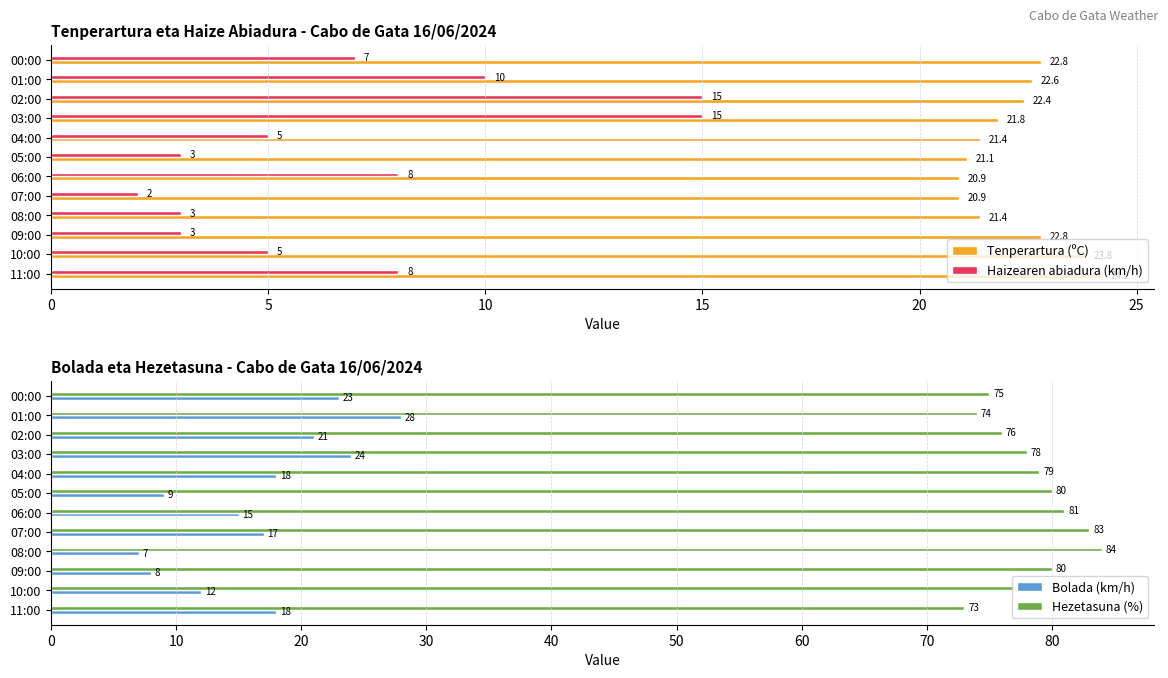

What is the approximate value of Haizearen abiadura (km/h) at 09:00?

3.0